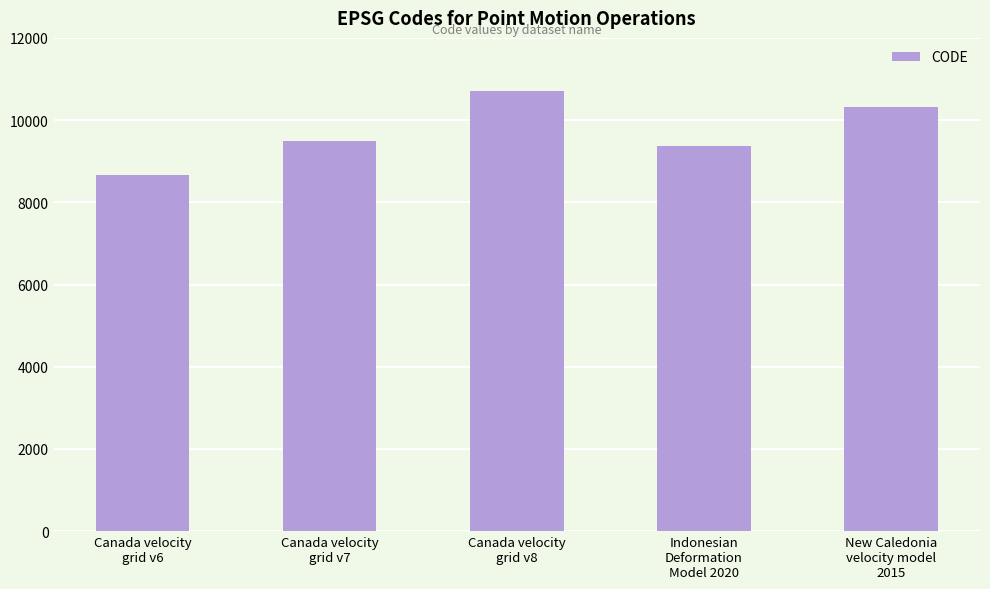

What is the smallest value displayed?

8676